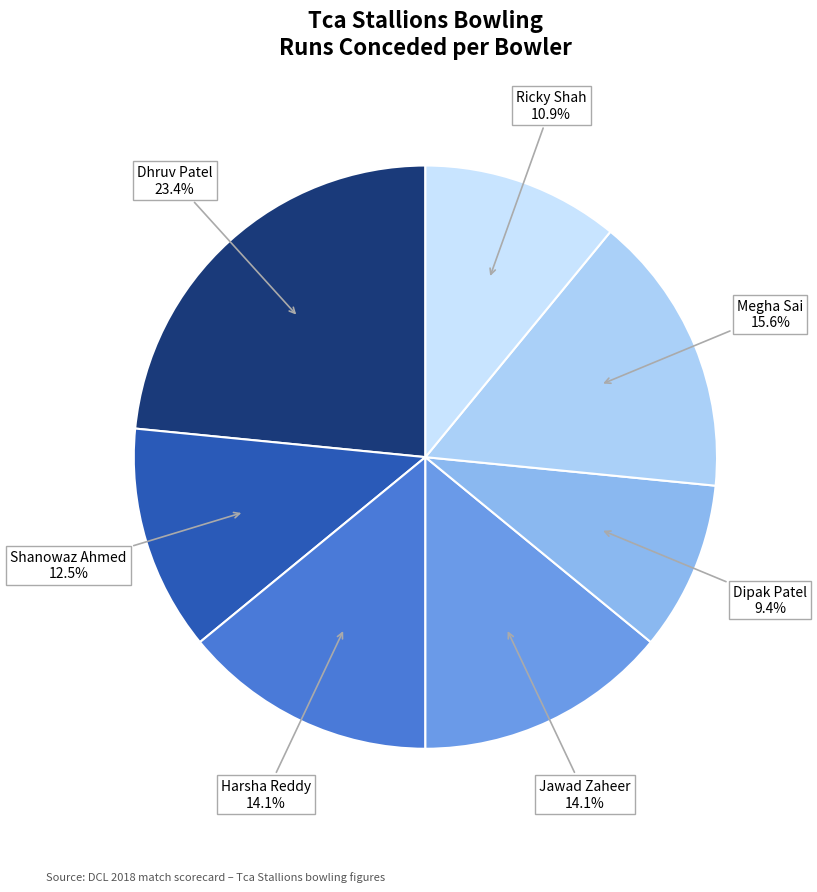

How many segments does this pie chart have?

7